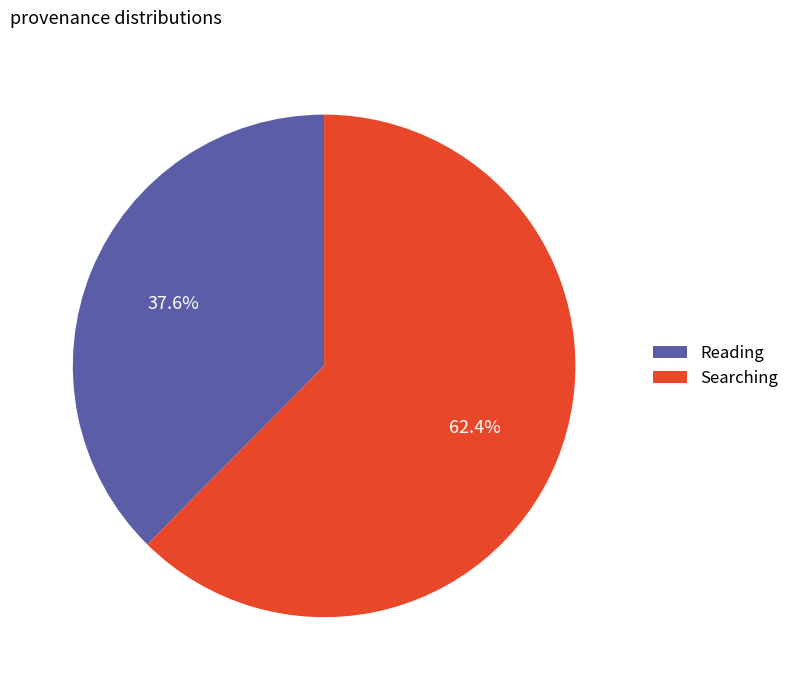

The Reading slice represents 38% of the pie. True or false?

True